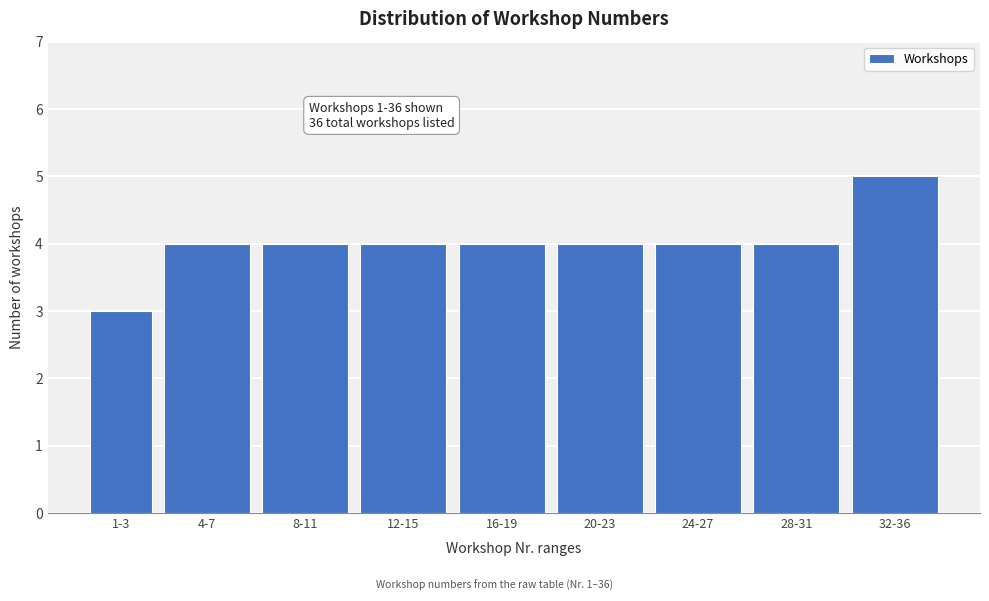

Reading left to right, what are all the values shown in this chart?

3	4	4	4	4	4	4	4	5